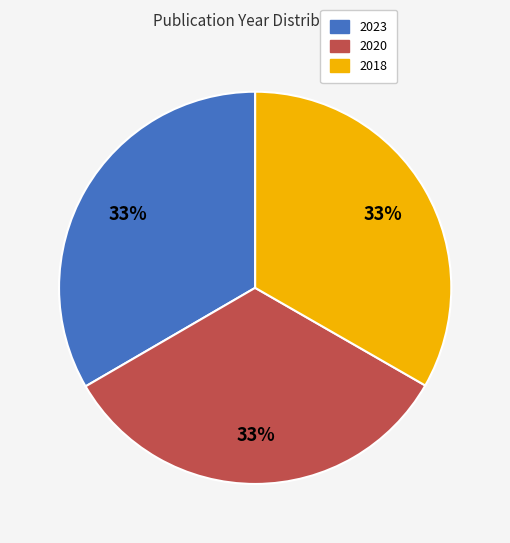

Is there any slice that represents more than half of the pie?

No